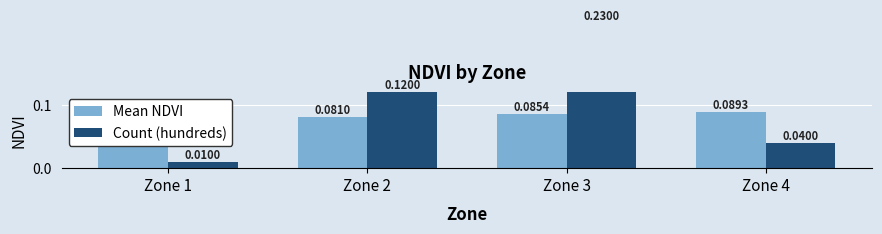

What is the difference between the highest and lowest values at Zone 1?

0.1